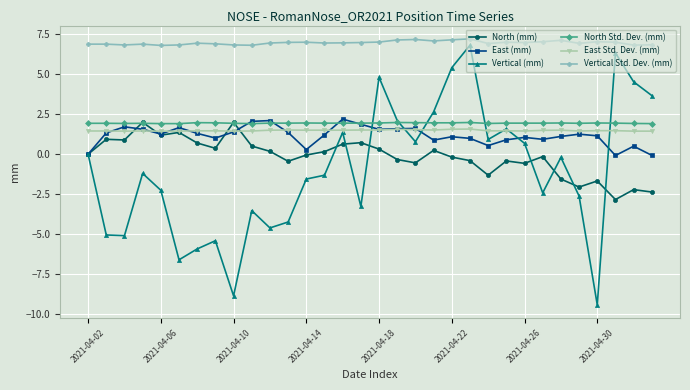

What is the highest value of the Vertical Std. Dev. (mm) series?

7.2